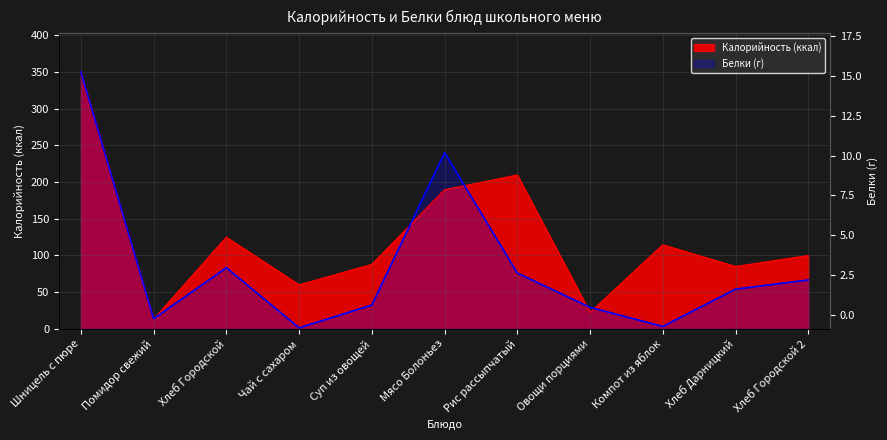

Which has a higher value, Мясо Болоньез or Хлеб Городской 2?

Мясо Болоньез